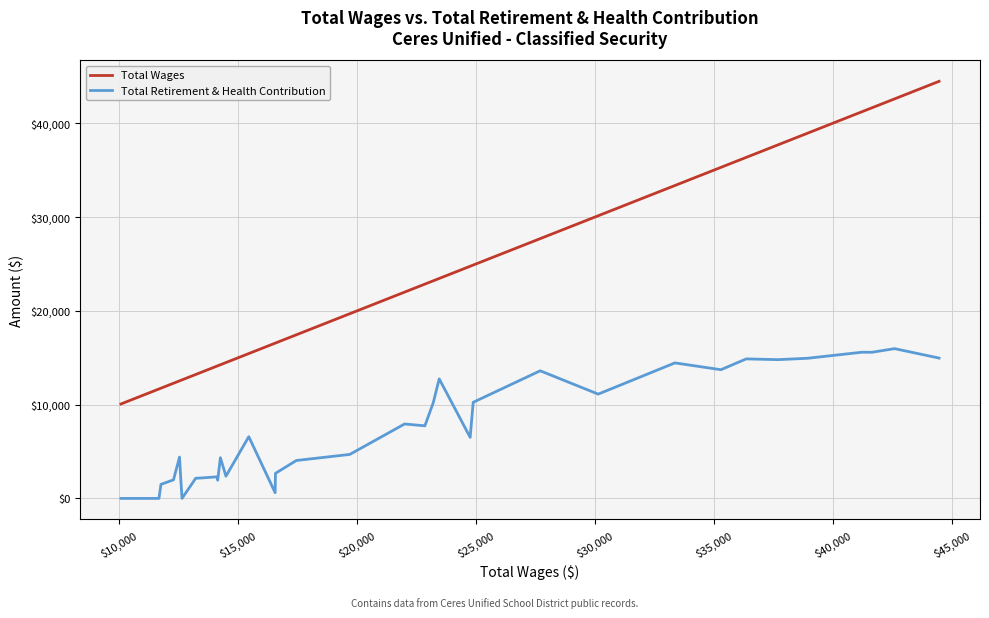

Rank the series by their maximum value, from lowest to highest.

Total Retirement & Health Contribution, Total Wages